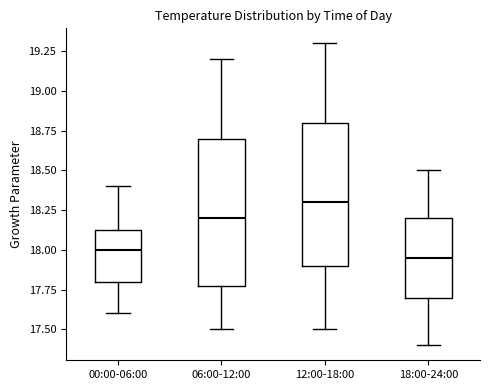

Where is the upper edge of the box for 12:00-18:00 on the y-axis? The values are not printed on the chart, so give them approximately, as read against the axis.

18.80